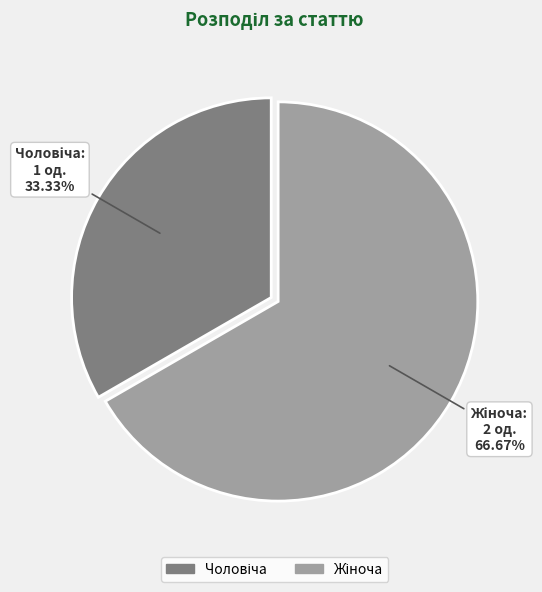

Is there a majority slice in this chart?

Yes